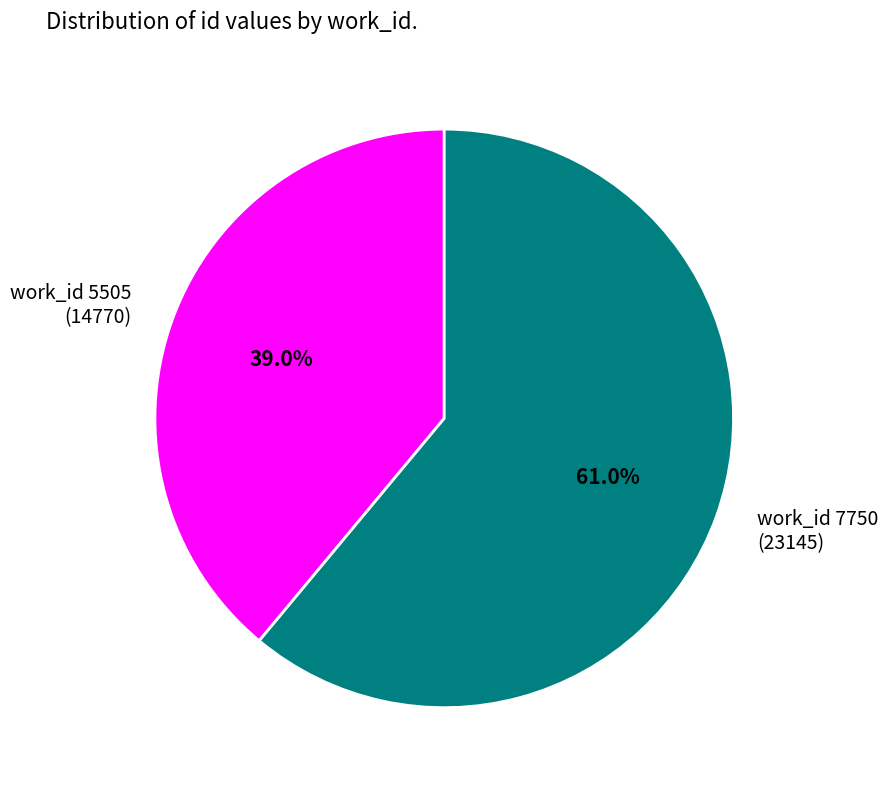

To the nearest percent, what is the difference between the largest and smallest slice percentages?

22%